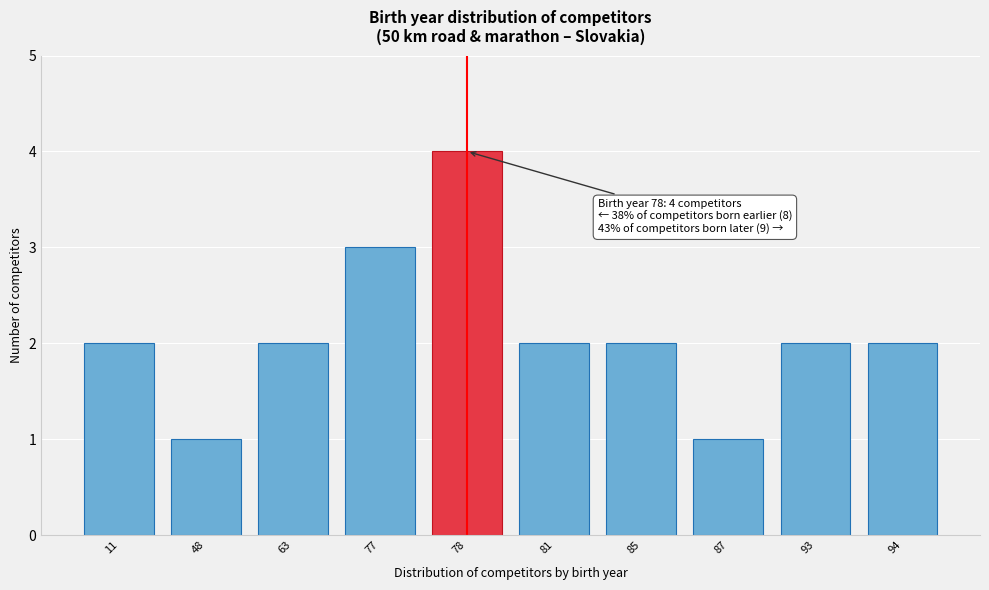

Reading left to right, list all the values displayed in this chart.

2	1	2	3	4	2	2	1	2	2